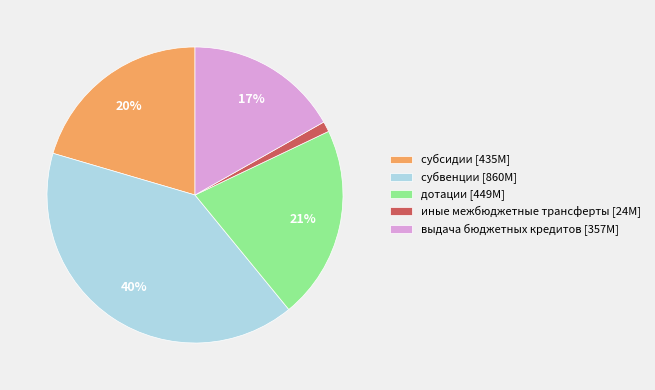

Count the number of slices in the pie.

5